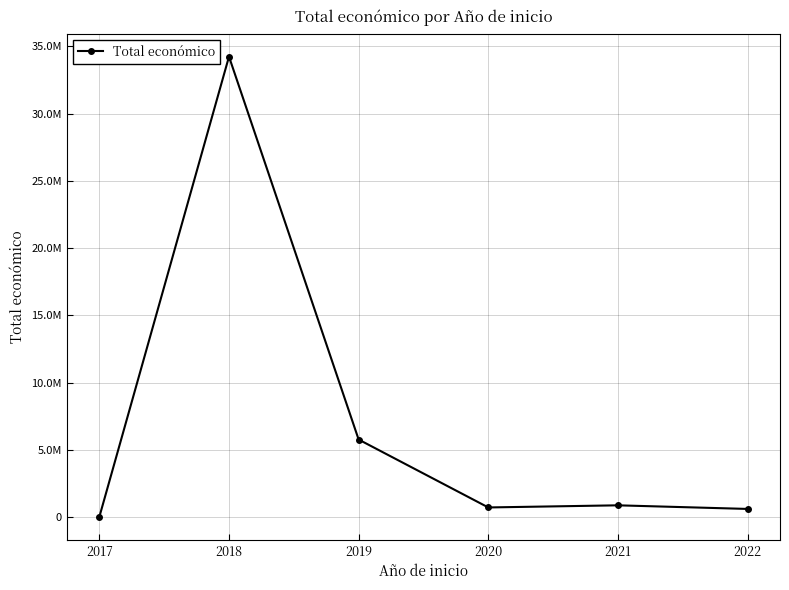

Rank the categories by value from highest to lowest.

2018, 2019, 2021, 2020, 2022, 2017